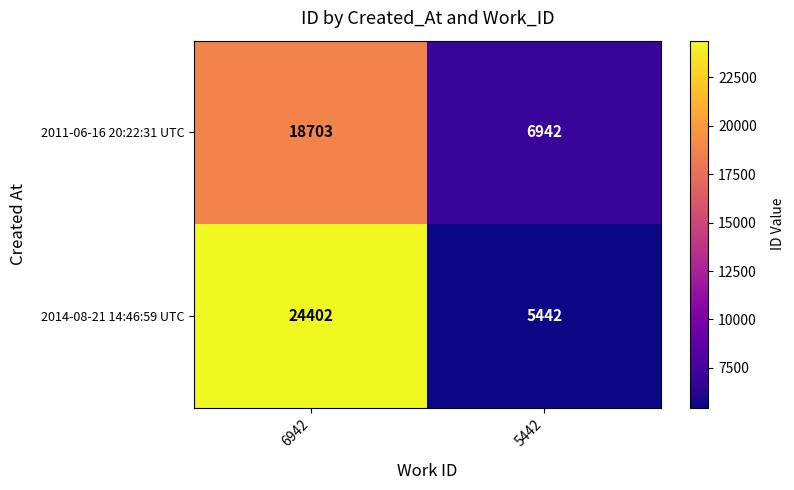

Reading right to left, extract all data points from this chart.

2011-06-16 20:22:31 UTC: 5442=6942	6942=18703
2014-08-21 14:46:59 UTC: 5442=5442	6942=24402